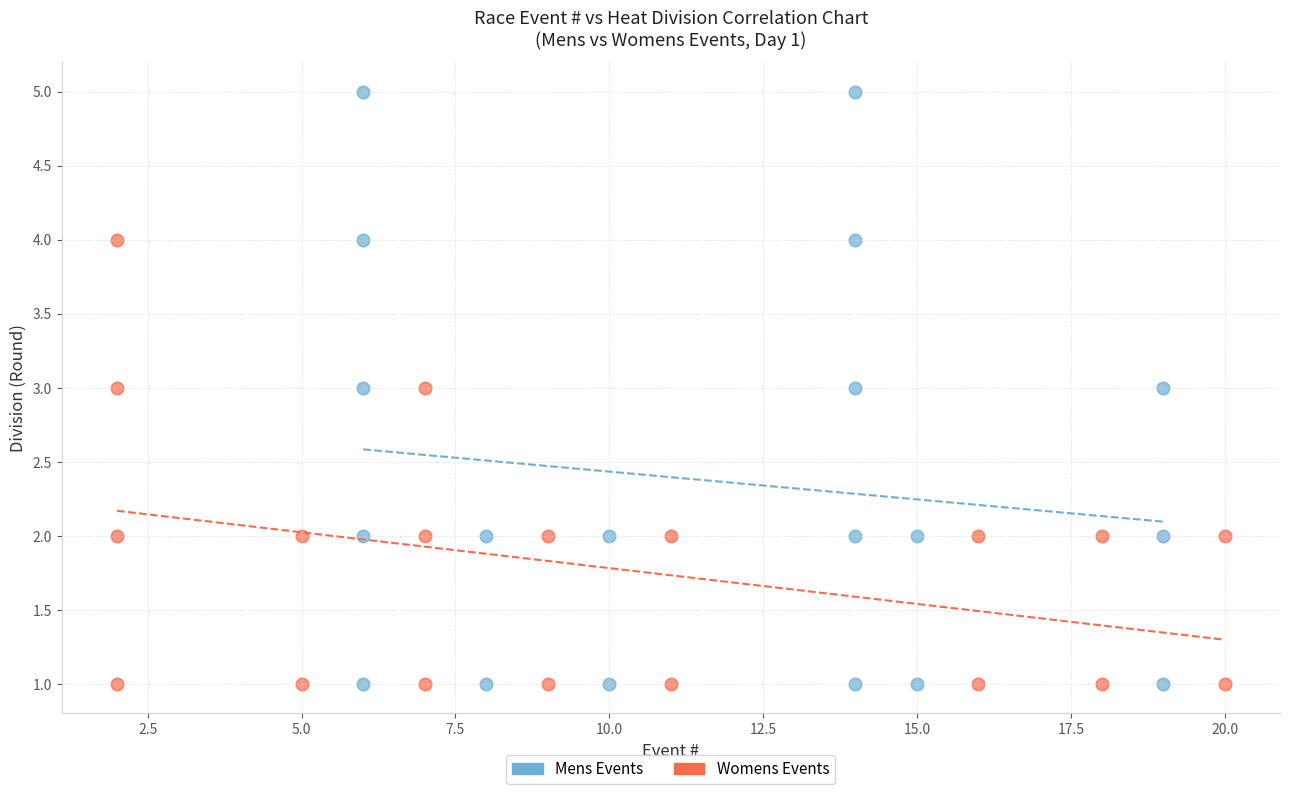

Which series has the largest Y range (max minus min)?

Mens Events